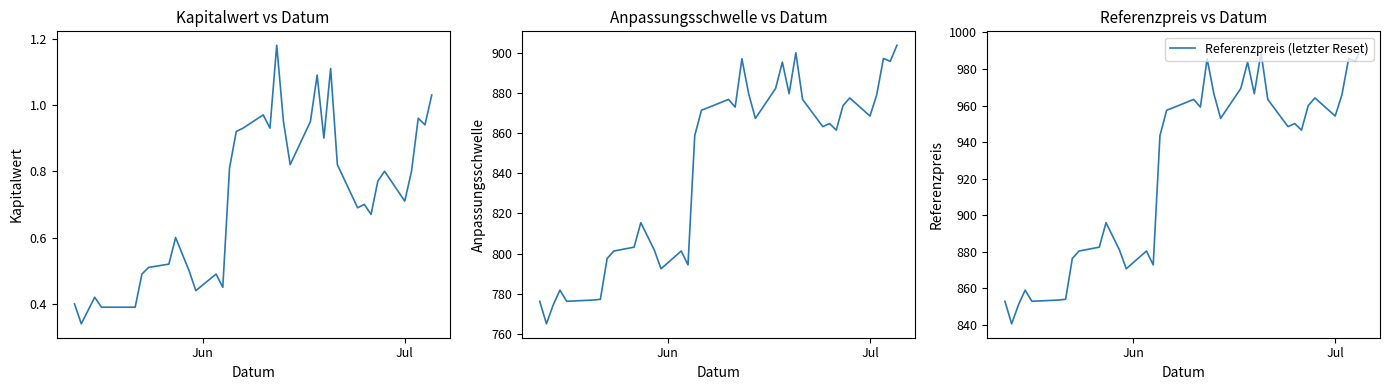

What is the greatest value displayed?

993.0